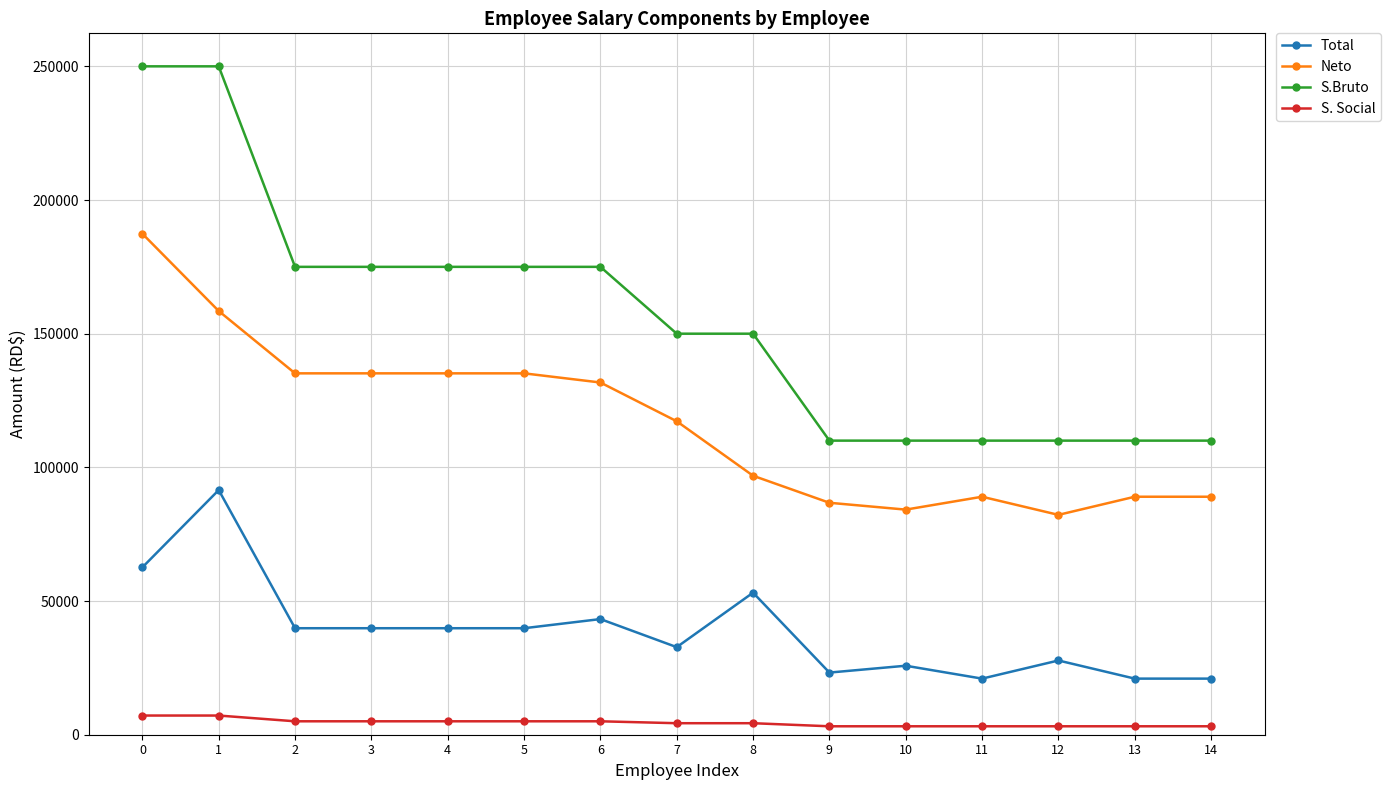

What is the average value of the Neto series?

116842.4